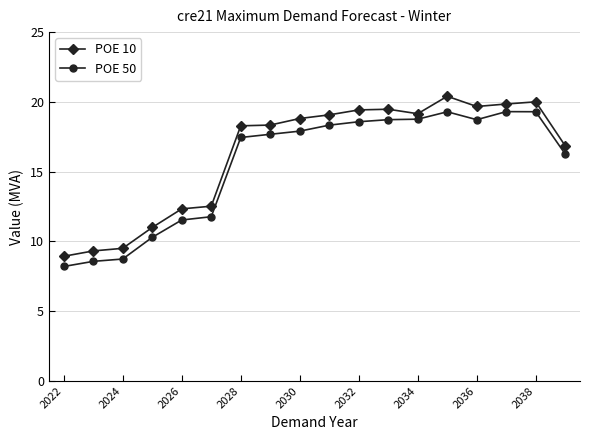

What is the maximum value shown in the chart?

20.4